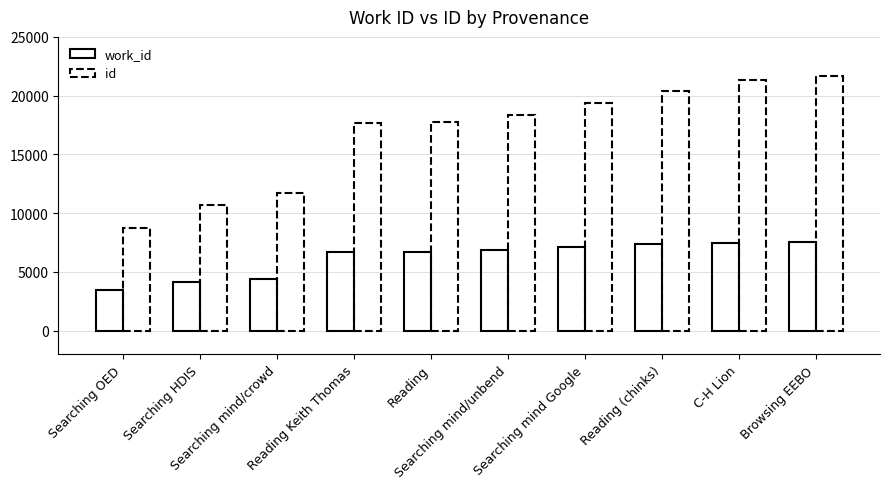

Reading right to left, what are all the values shown in this chart?

work_id: Browsing EEBO=7537	C-H Lion=7496	Reading (chinks)=7401	Searching mind Google=7135	Searching mind/unbend=6842	Reading=6689	Reading Keith Thomas=6667	Searching mind/crowd=4435	Searching HDIS=4151	Searching OED=3431
id: Browsing EEBO=21651	C-H Lion=21317	Reading (chinks)=20429	Searching mind Google=19361	Searching mind/unbend=18372	Reading=17752	Reading Keith Thomas=17679	Searching mind/crowd=11684	Searching HDIS=10680	Searching OED=8739